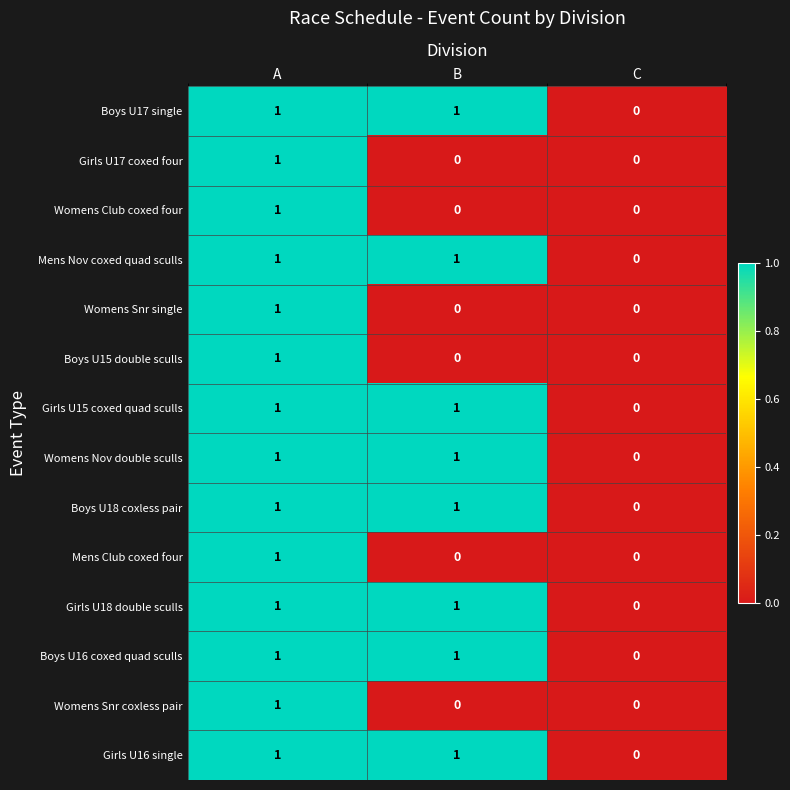

Is it true that Womens Snr coxless pair equals 0 at A?

False